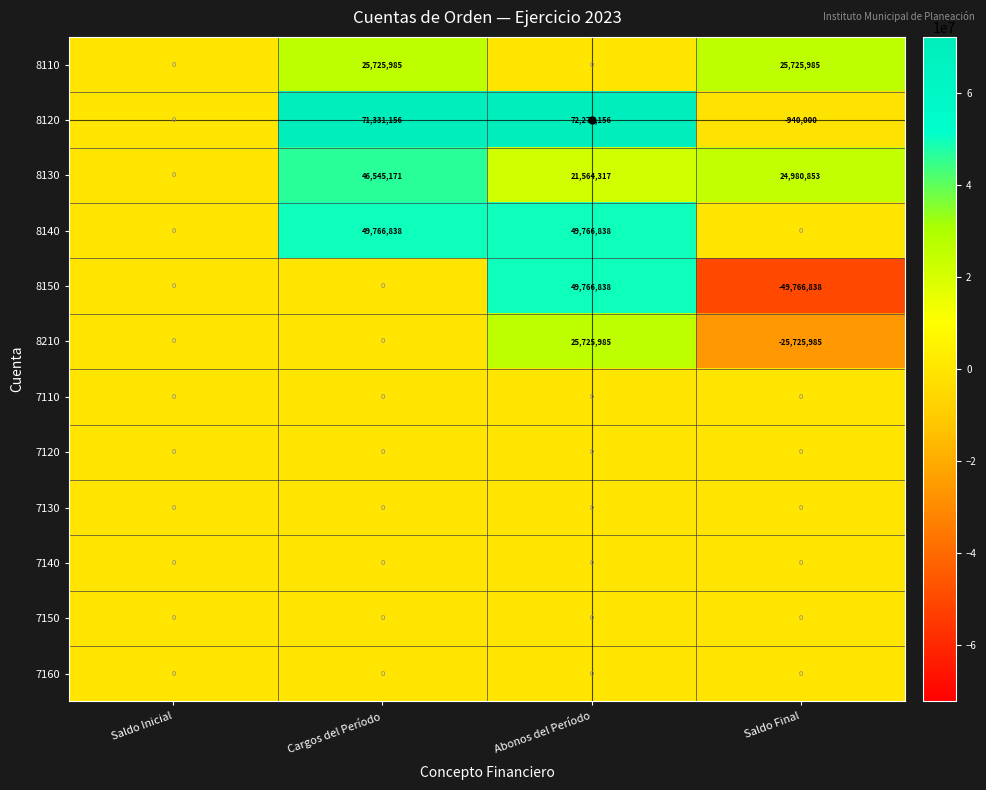

True or false: 8130 has a value of 21564317 at Abonos del Período.

True